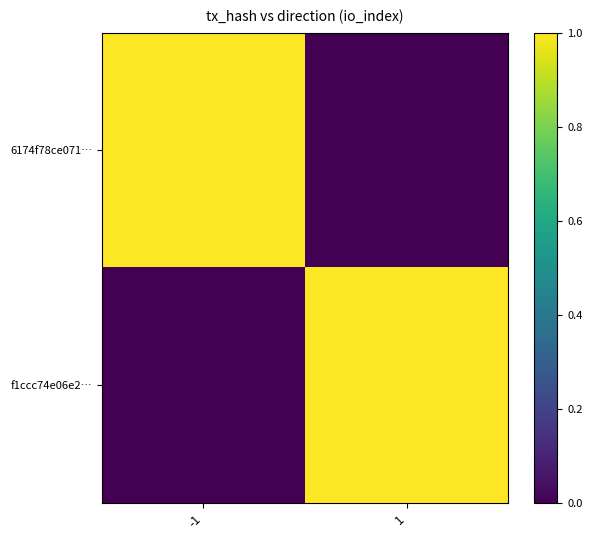

At which category does the chart reach its peak across all series?

-1